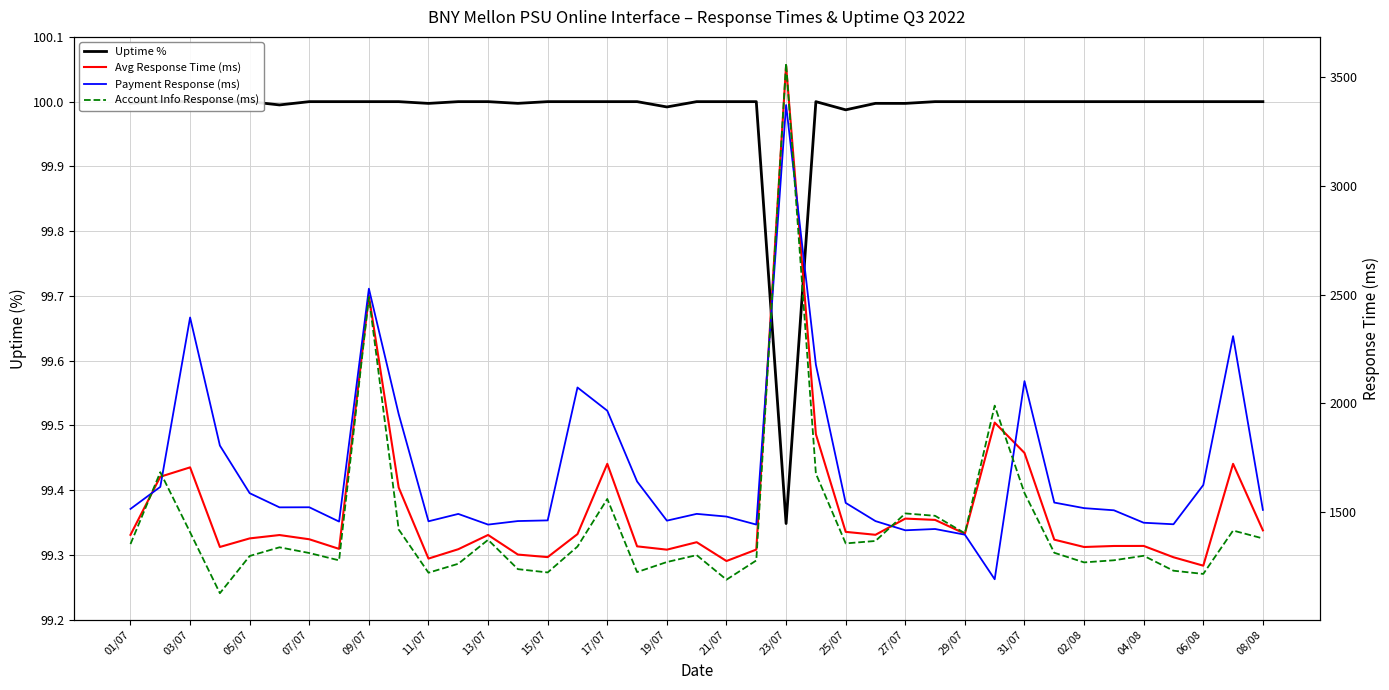

What is the average value of the Account Info Response (ms) series?

1448.3